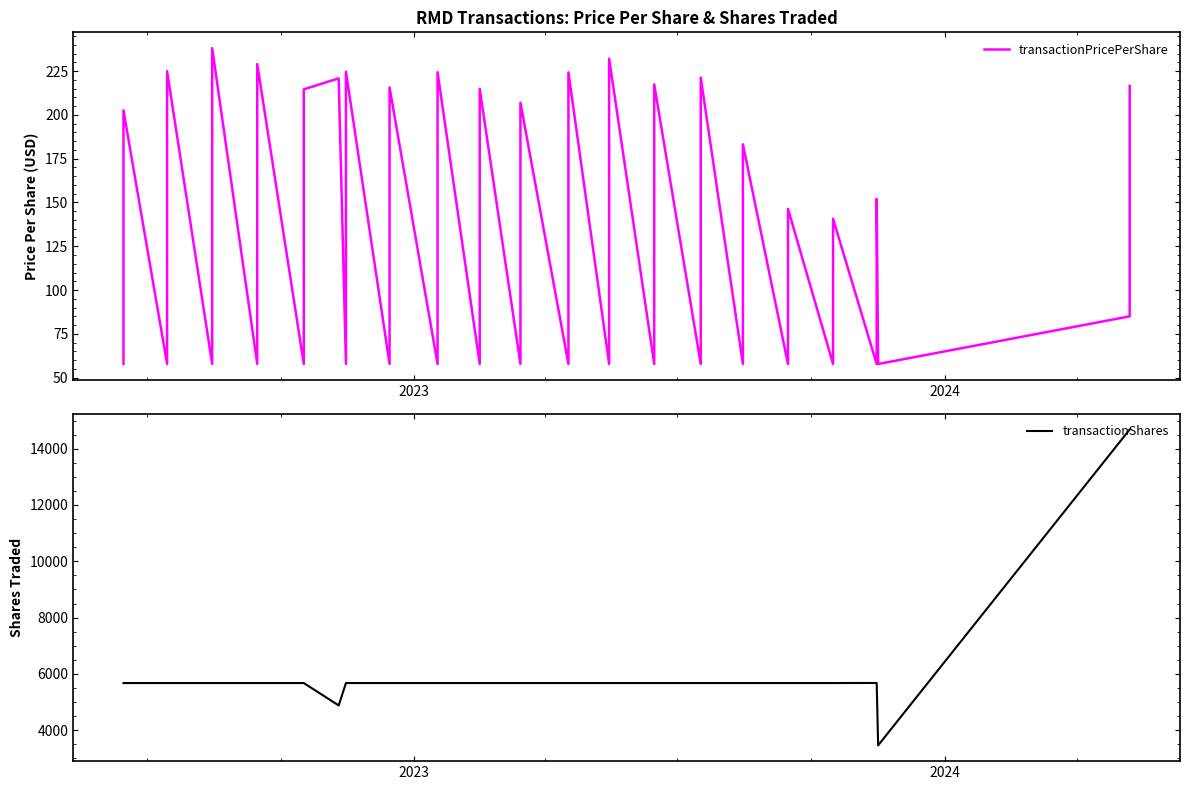

What is the value of the transactionPricePerShare point at the 13th from the left?

224.6